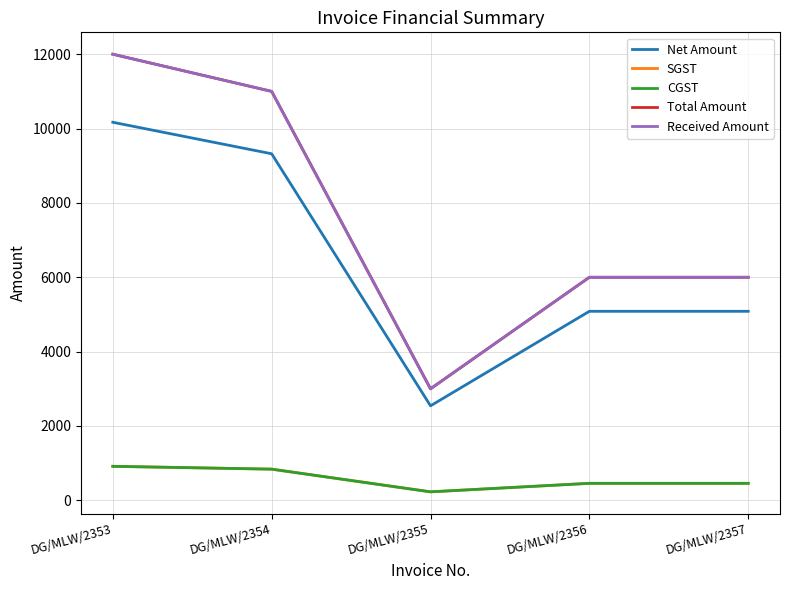

At which label does Received Amount reach its peak?

DG/MLW/2353